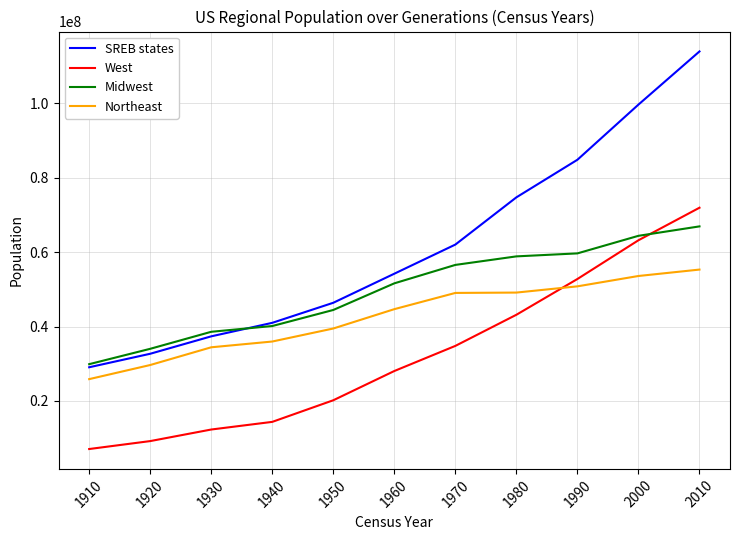

List the series in order of their overall mean, lowest first.

West, Northeast, Midwest, SREB states